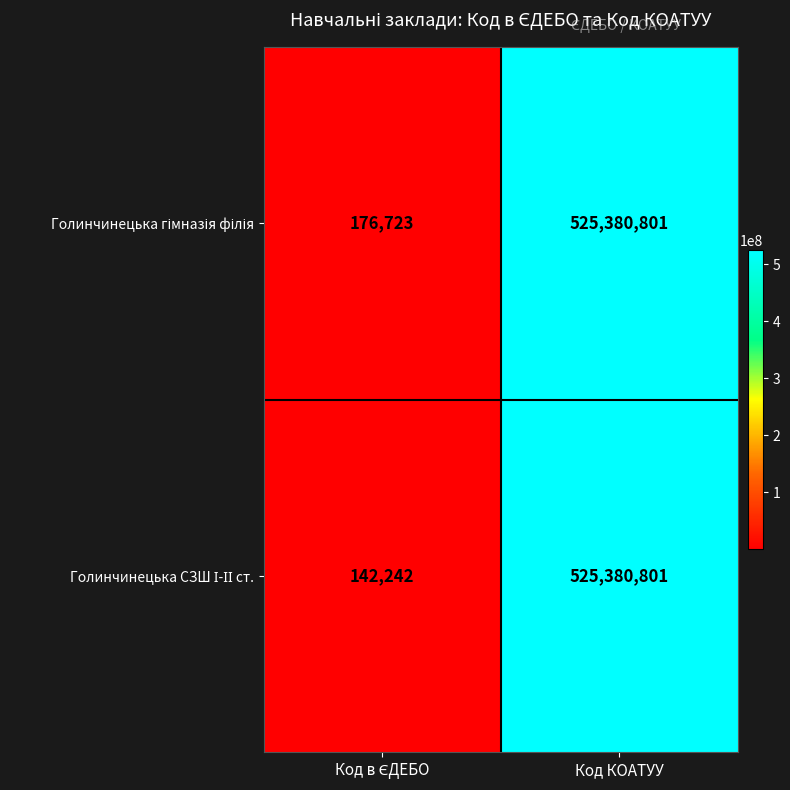

What is the total value across all series at Код КОАТУУ?

1050761602